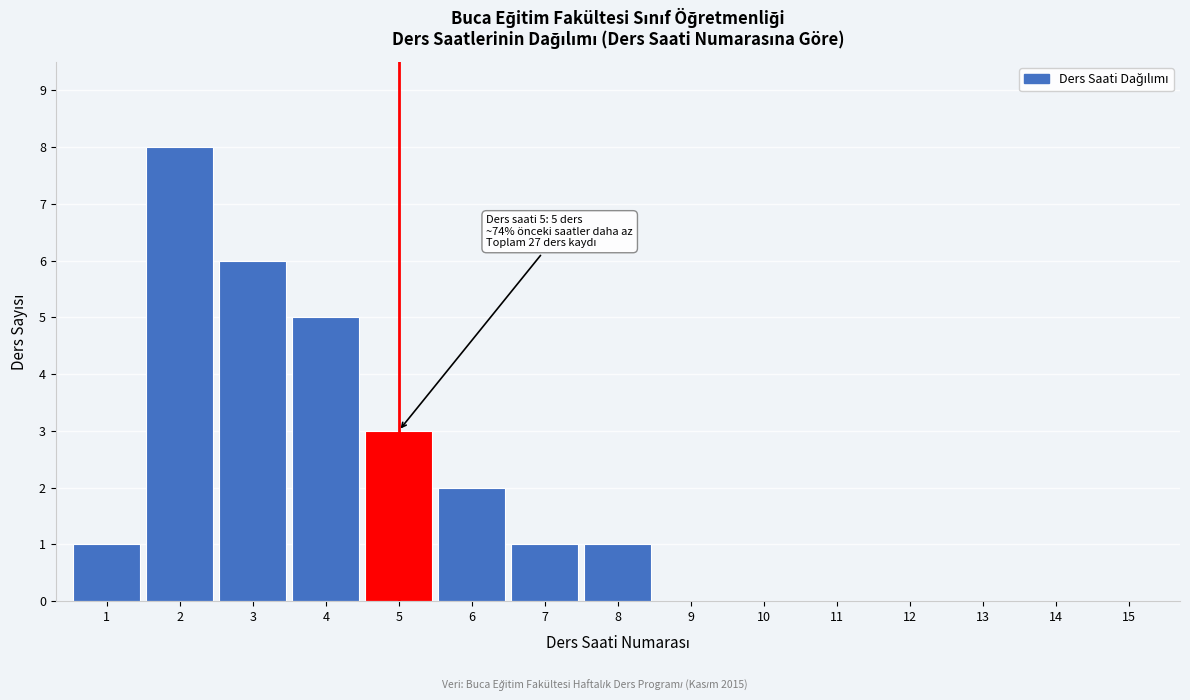

Reading left to right, transcribe all the data shown in this chart.

1=1	2=8	3=6	4=5	5=3	6=2	7=1	8=1	9=0	10=0	11=0	12=0	13=0	14=0	15=0